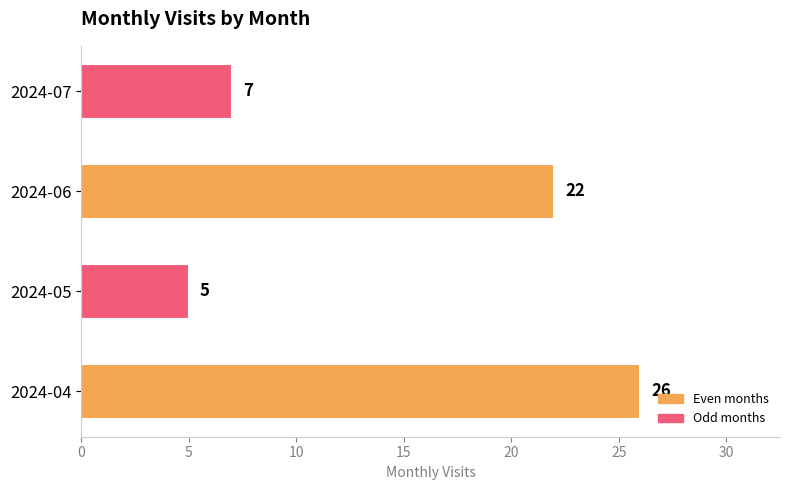

What is the ratio of the value at 2024-04 to the value at 2024-05?

5.2